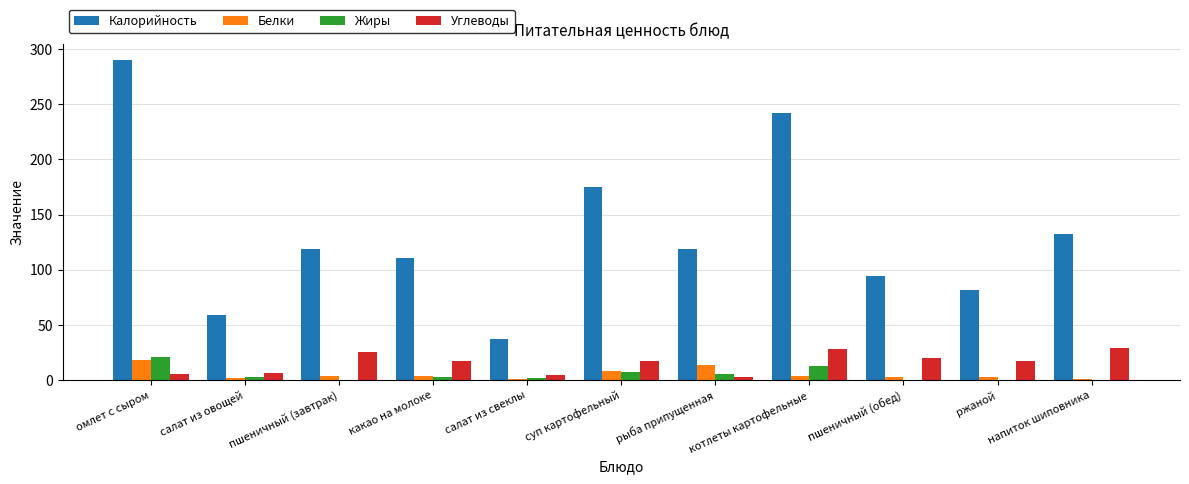

What are all the series names shown in the legend?

Калорийность, Белки, Жиры, Углеводы